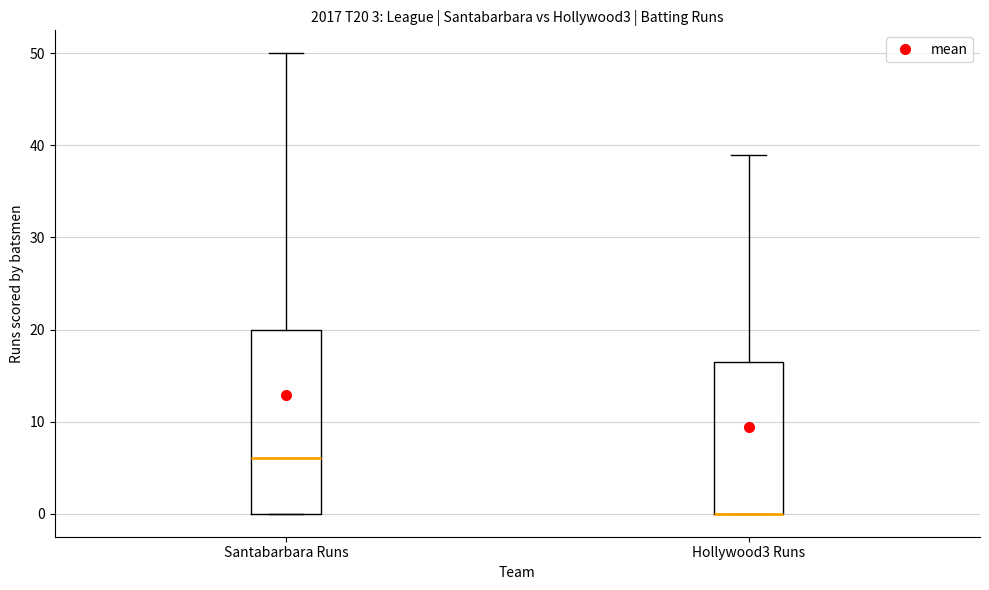

Reading left to right, read every box against the y-axis: the position of its median line, the range the box covers, and the ends of its whiskers. The values are not printed on the chart, so give them approximately, as read against the axis.

Santabarbara Runs: median 6, box 0 to 20, whiskers 0 to 50
Hollywood3 Runs: median 0 (drawn on the box's lower edge), box 0 to 17, whiskers 0 to 39